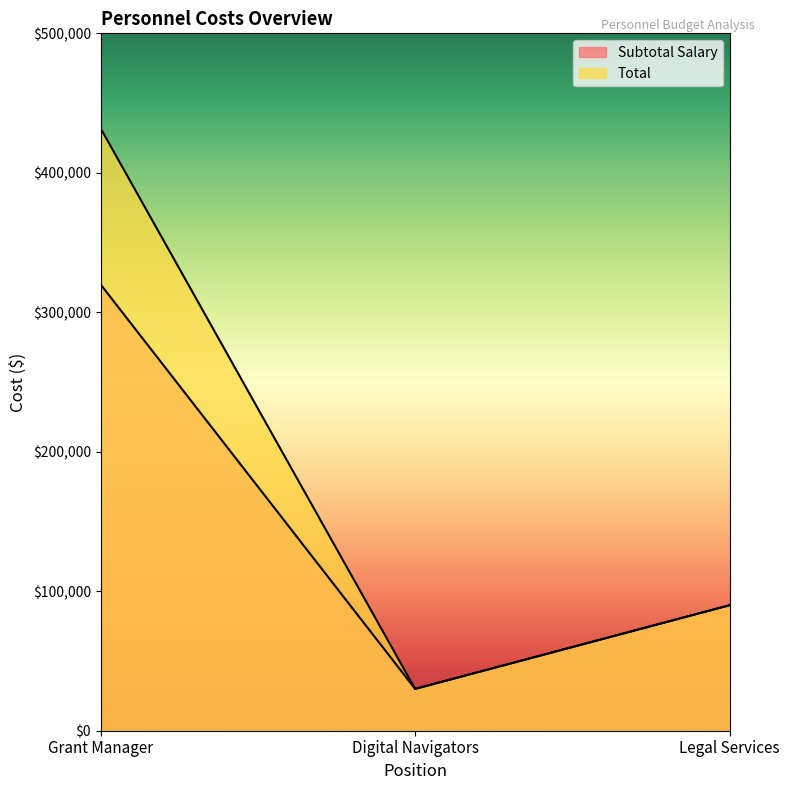

Does the chart display data point markers on the line(s)?

No